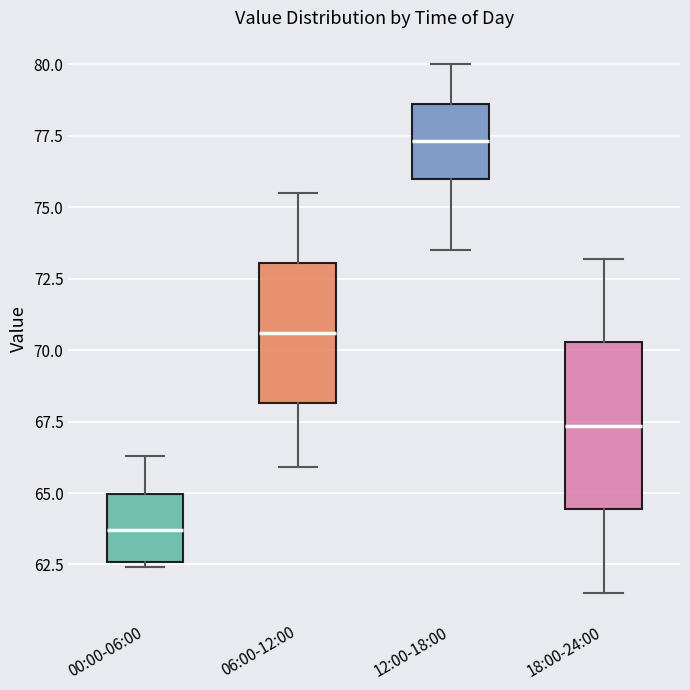

Reading left to right, transcribe this box plot: for each box, give where its median line is, the range the box spans, and where its two whiskers end, as read against the y-axis. The values are not printed on the chart, so give them approximately, as read against the axis.

00:00-06:00: median 63.5, box 62.5 to 65.0, whiskers 62.5 (just below the box's lower edge) to 66.5
06:00-12:00: median 70.5, box 68.0 to 73.0, whiskers 66.0 to 75.5
12:00-18:00: median 77.5, box 76.0 to 78.5, whiskers 73.5 to 80.0
18:00-24:00: median 67.5, box 64.5 to 70.5, whiskers 61.5 to 73.0